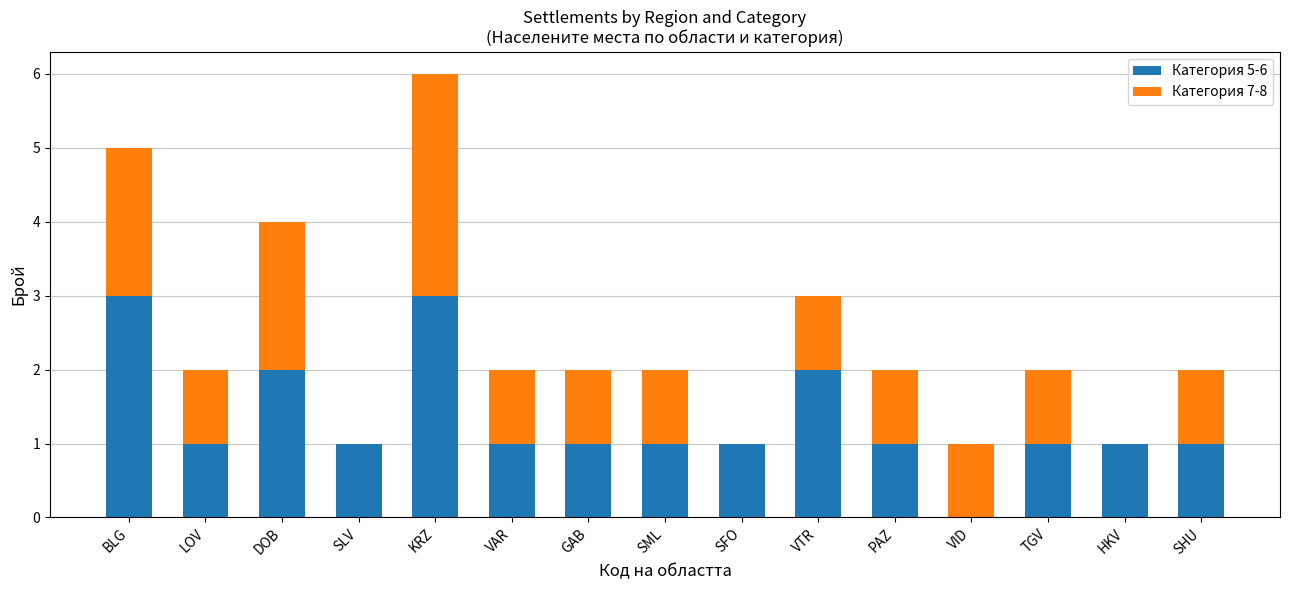

Reading left to right, list the values for the Категория 5-6 series.

BLG=3	LOV=1	DOB=2	SLV=1	KRZ=3	VAR=1	GAB=1	SML=1	SFO=1	VTR=2	PAZ=1	VID=0	TGV=1	HKV=1	SHU=1